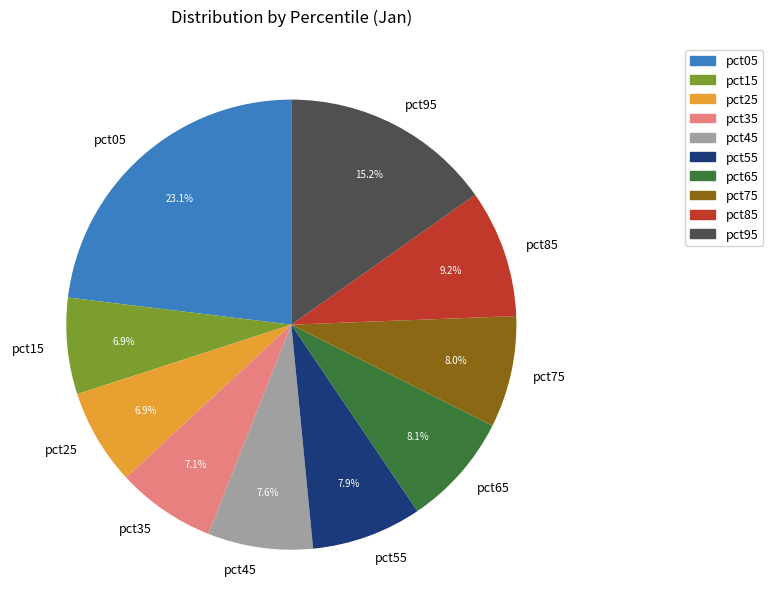

Which has a higher value, pct45 or pct65?

pct65